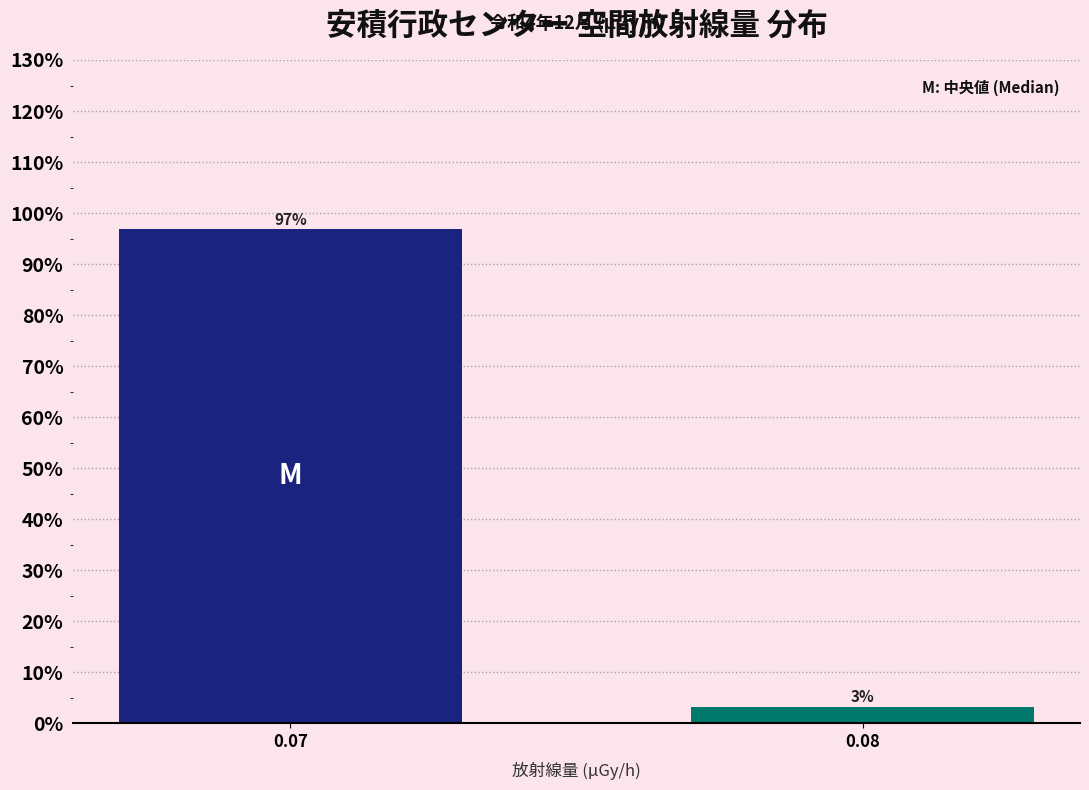

What is the sum of all values?

100.0